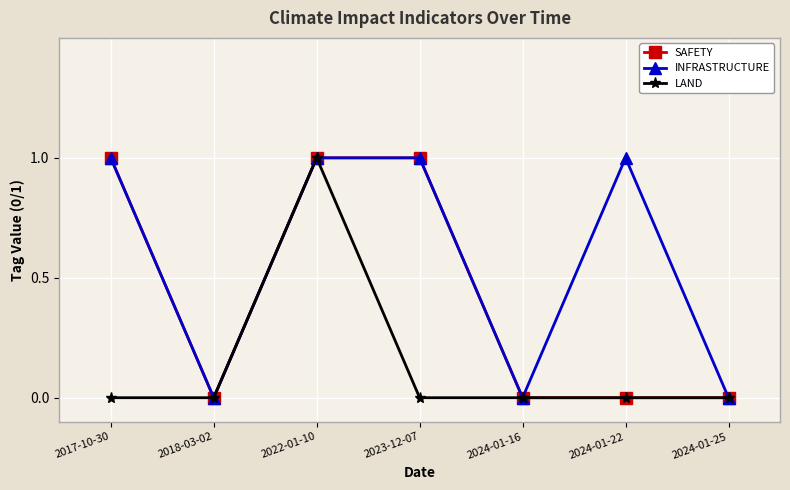

What are all the series names shown in the legend?

SAFETY, INFRASTRUCTURE, LAND